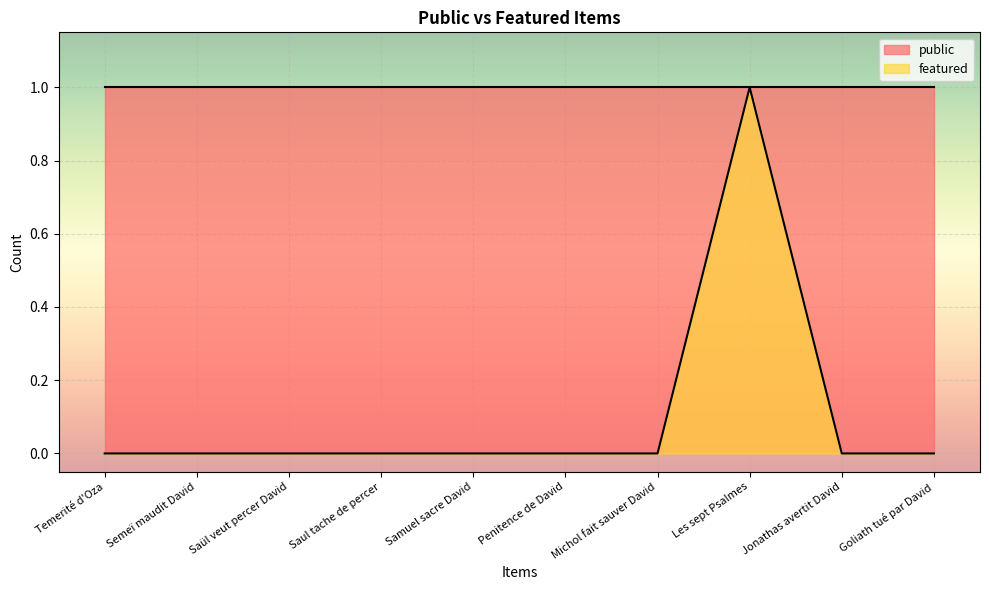

True or false: there are more than 2 points higher than both neighbors.

False